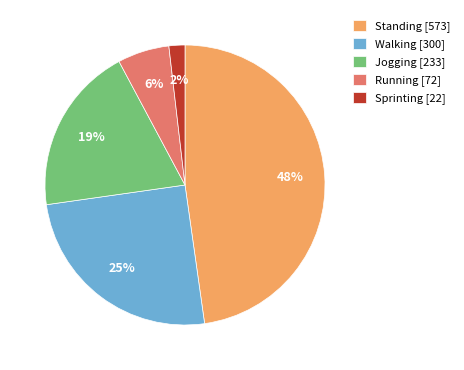

What is the ratio of the value at Jogging [233] to the value at Standing [573]?

0.4